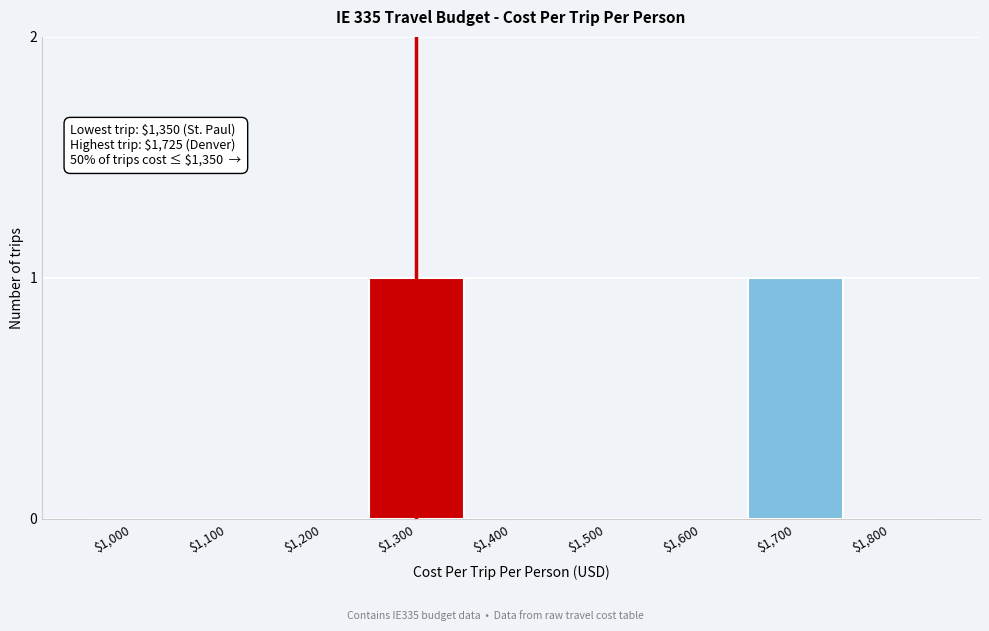

The chart shows a value of 0 at $1,100. True or false?

True